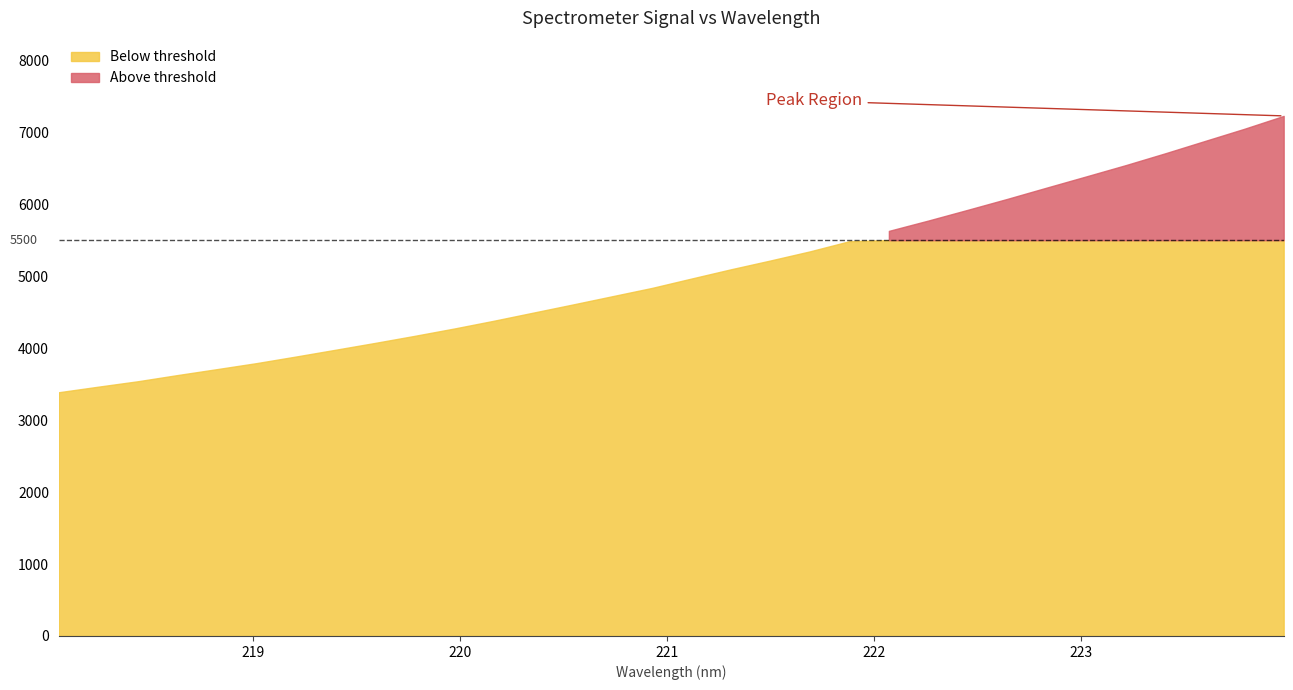

What is the difference between the second highest and minimum values?

3660.2